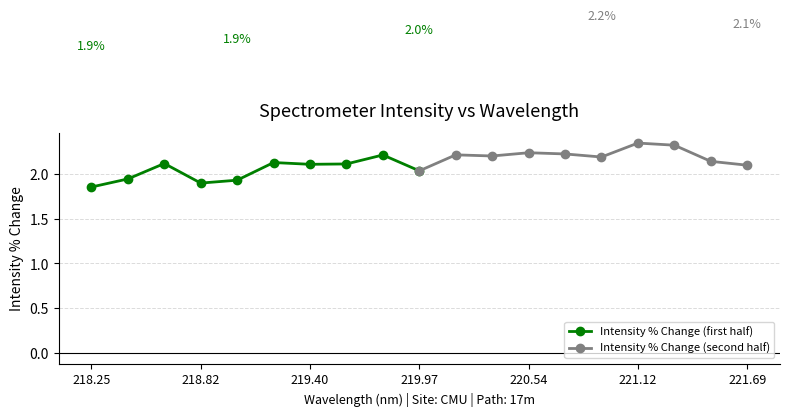

True or false: Intensity % Change (first half) has more than 1 interior local peaks.

True